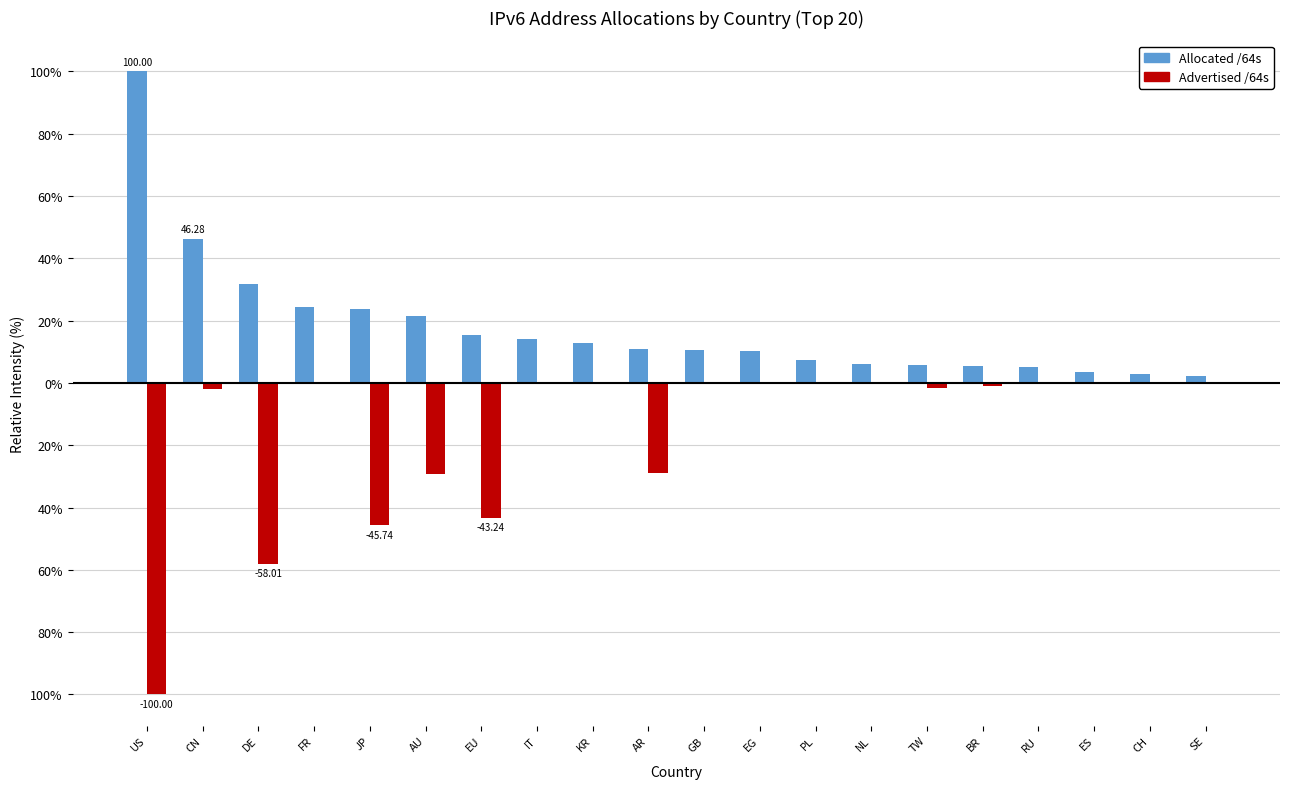

Reading left to right, transcribe all the data shown in this chart.

Allocated /64s: US=100.0	CN=46.3	DE=31.9	FR=24.2	JP=23.7	AU=21.5	EU=15.5	IT=14.3	KR=12.9	AR=10.8	GB=10.5	EG=10.1	PL=7.3	NL=6.1	TW=5.8	BR=5.4	RU=5.1	ES=3.6	CH=2.8	SE=2.3
Advertised /64s: US=-100.0	CN=-1.9	DE=-58.0	FR=-0.1	JP=-45.7	AU=-29.2	EU=-43.2	IT=-0.0	KR=-0.2	AR=-29.0	GB=-0.1	EG=-0.0	PL=-0.0	NL=-0.3	TW=-1.8	BR=-1.1	RU=-0.0	ES=-0.0	CH=-0.4	SE=-0.1